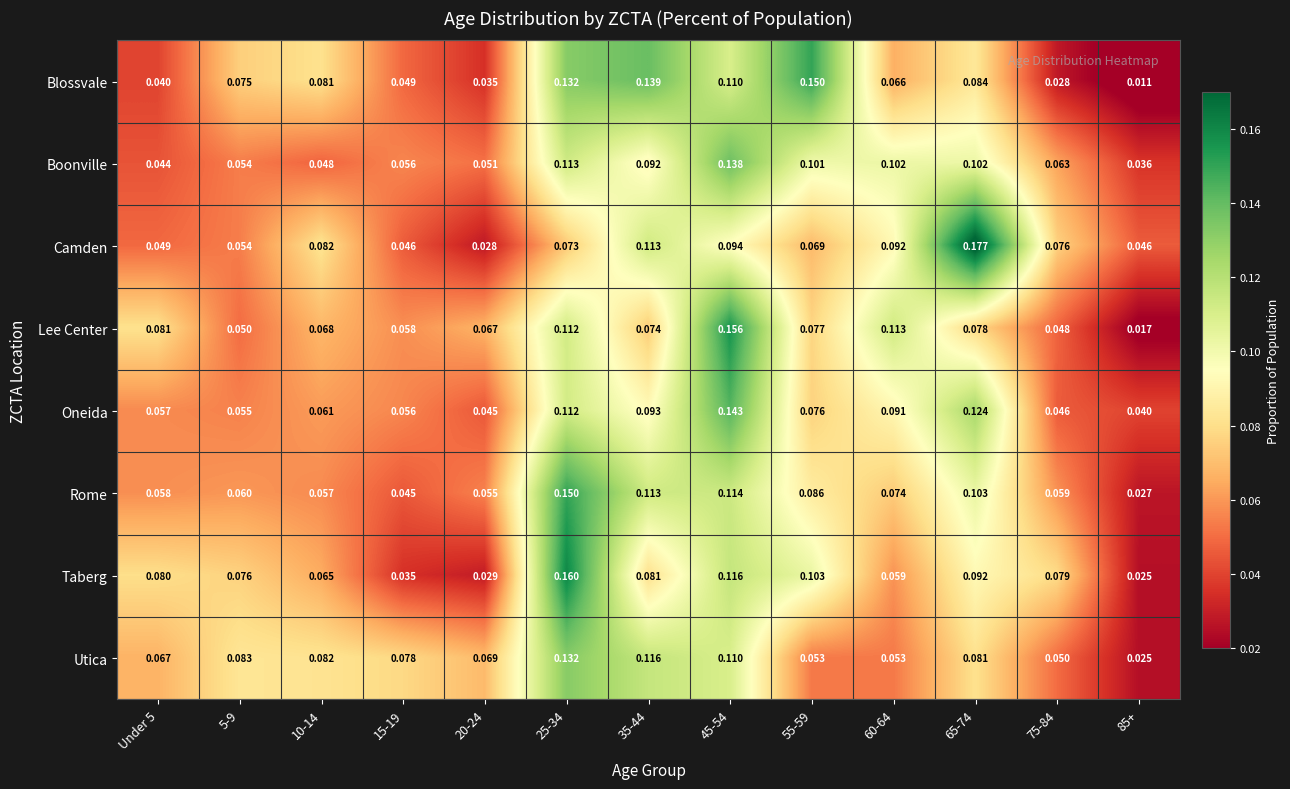

At 20-24, list the series in order from smallest to largest.

Camden, Taberg, Blossvale, Oneida, Boonville, Rome, Lee Center, Utica